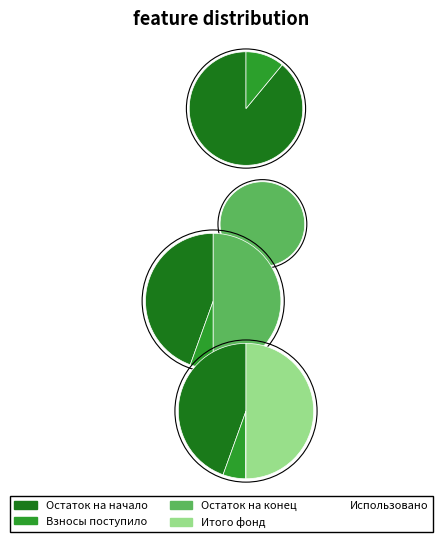

What is the largest slice in the pie chart?

Остаток на конец